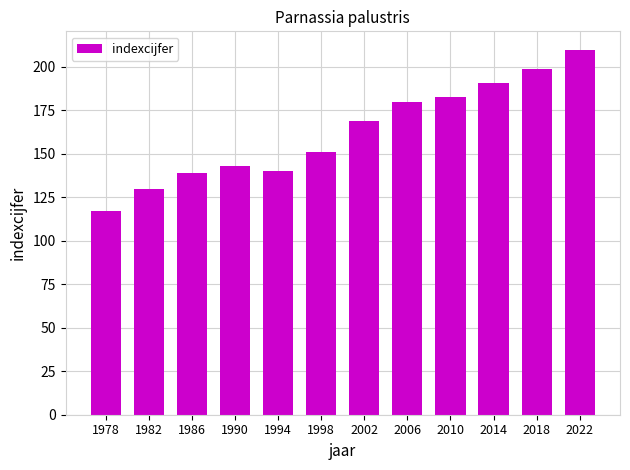

Are the bars horizontal?

No